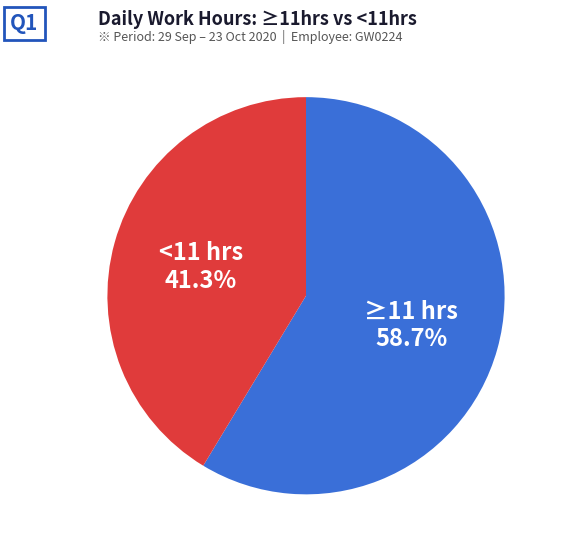

Between ≥11 hrs and <11 hrs, which is larger?

≥11 hrs